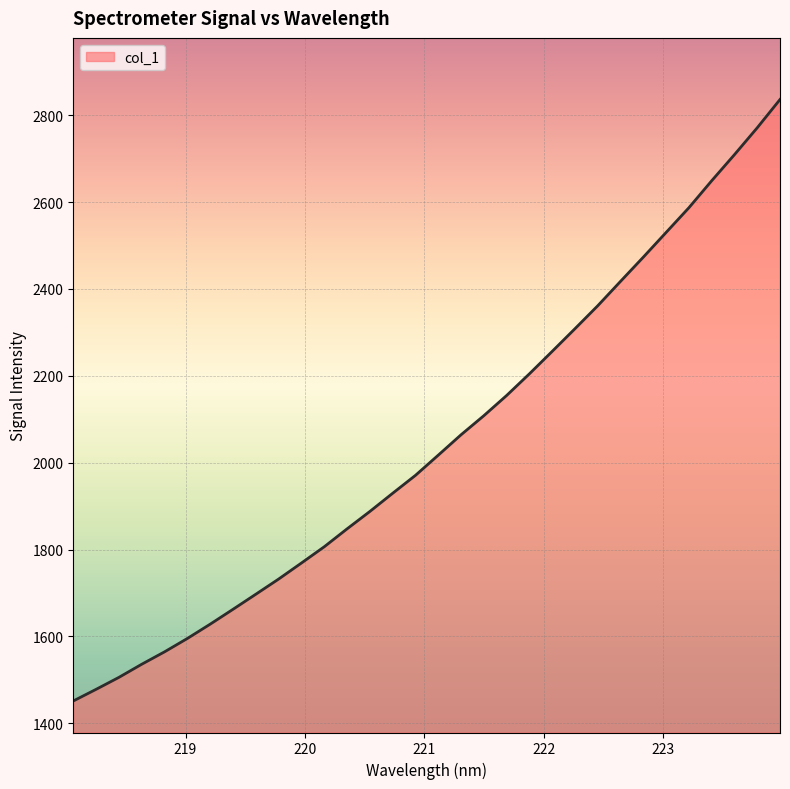

What is the greatest value displayed?

2836.2